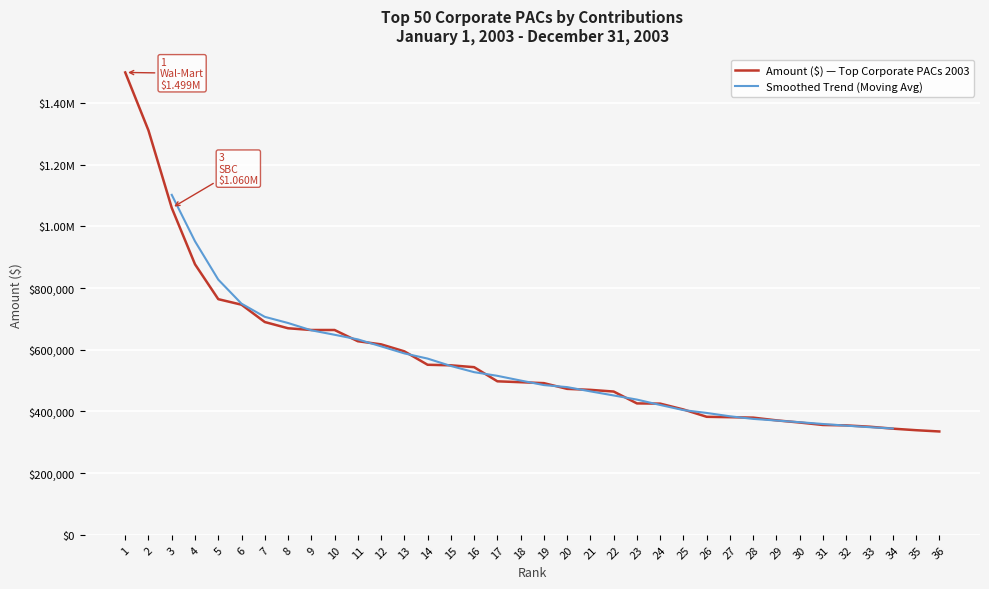

List the labels in order of value, largest first.

1, 2, 3, 4, 5, 6, 7, 8, 9, 10, 11, 12, 13, 14, 15, 16, 17, 18, 19, 20, 21, 22, 23, 24, 25, 26, 27, 28, 29, 30, 31, 32, 33, 34, 35, 36